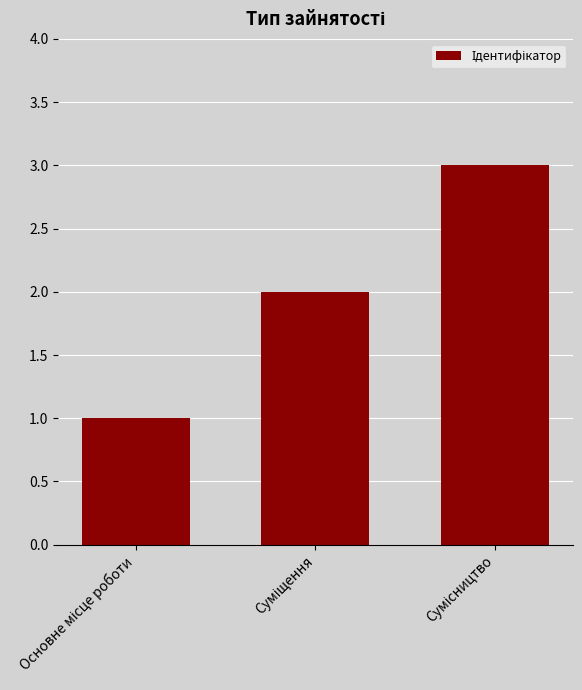

What is the maximum value shown in the chart?

3